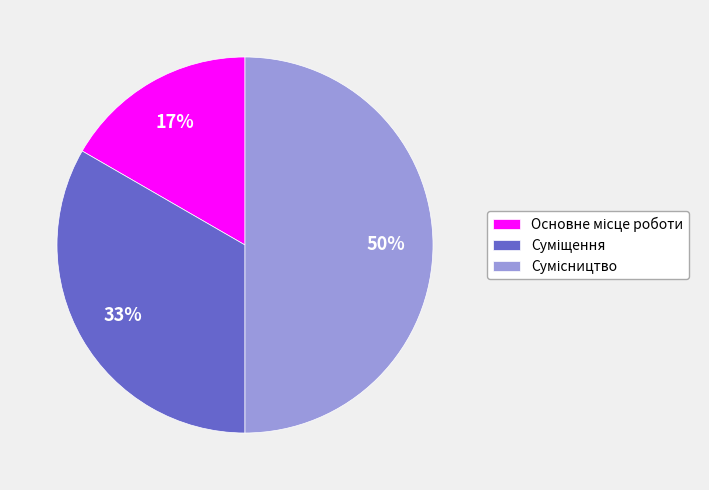

How many segments does this pie chart have?

3